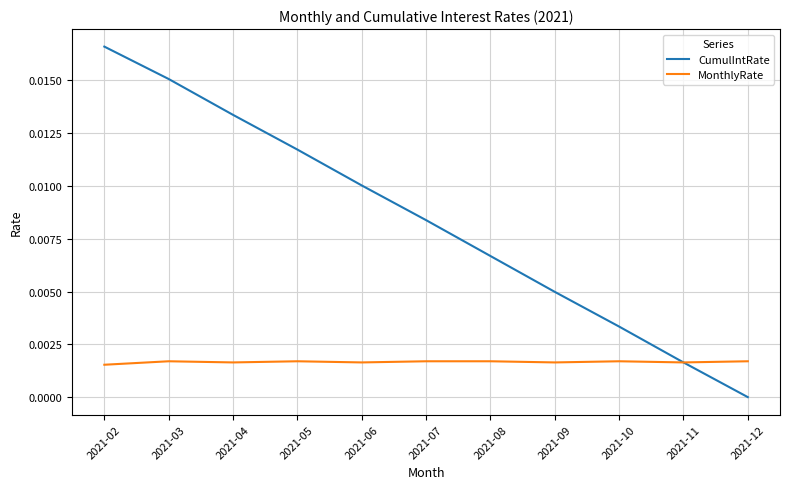

How many lines are shown in the chart?

2